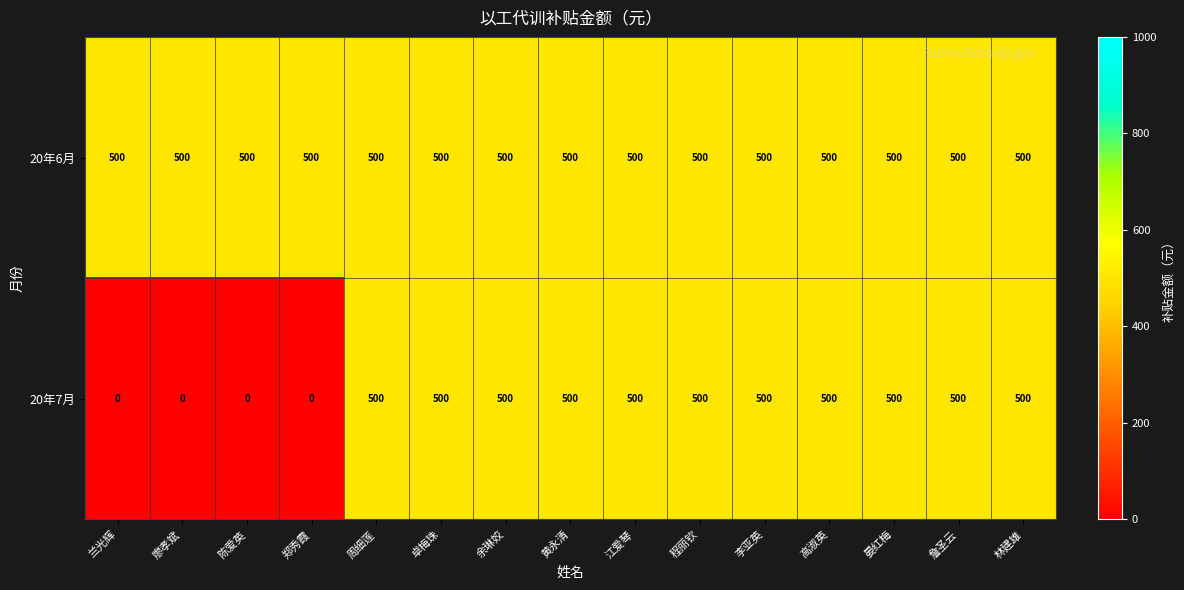

What is the highest value of the 20年7月 series?

500